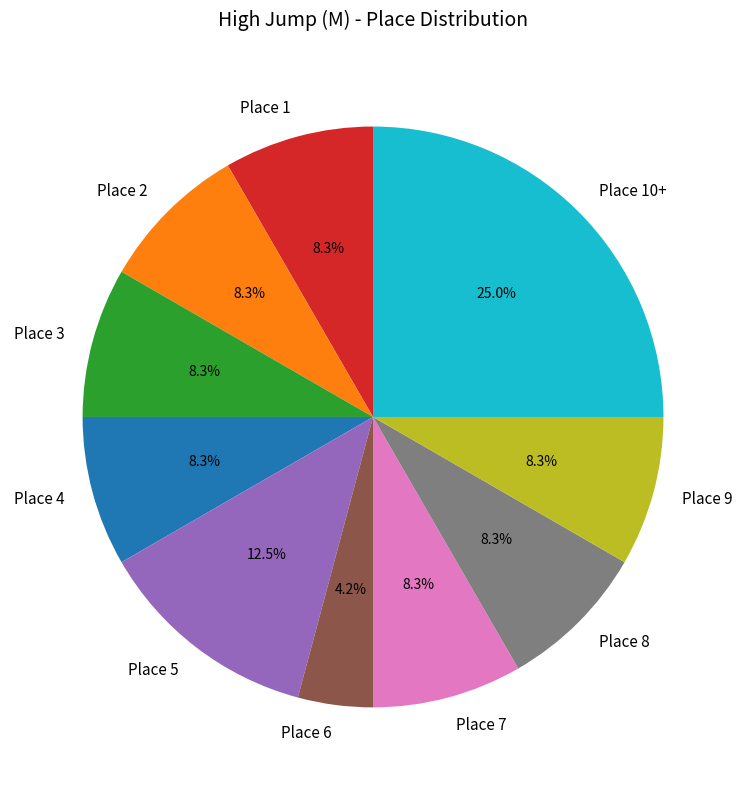

What is the ratio of the value at Place 8 to the value at Place 5?

0.7